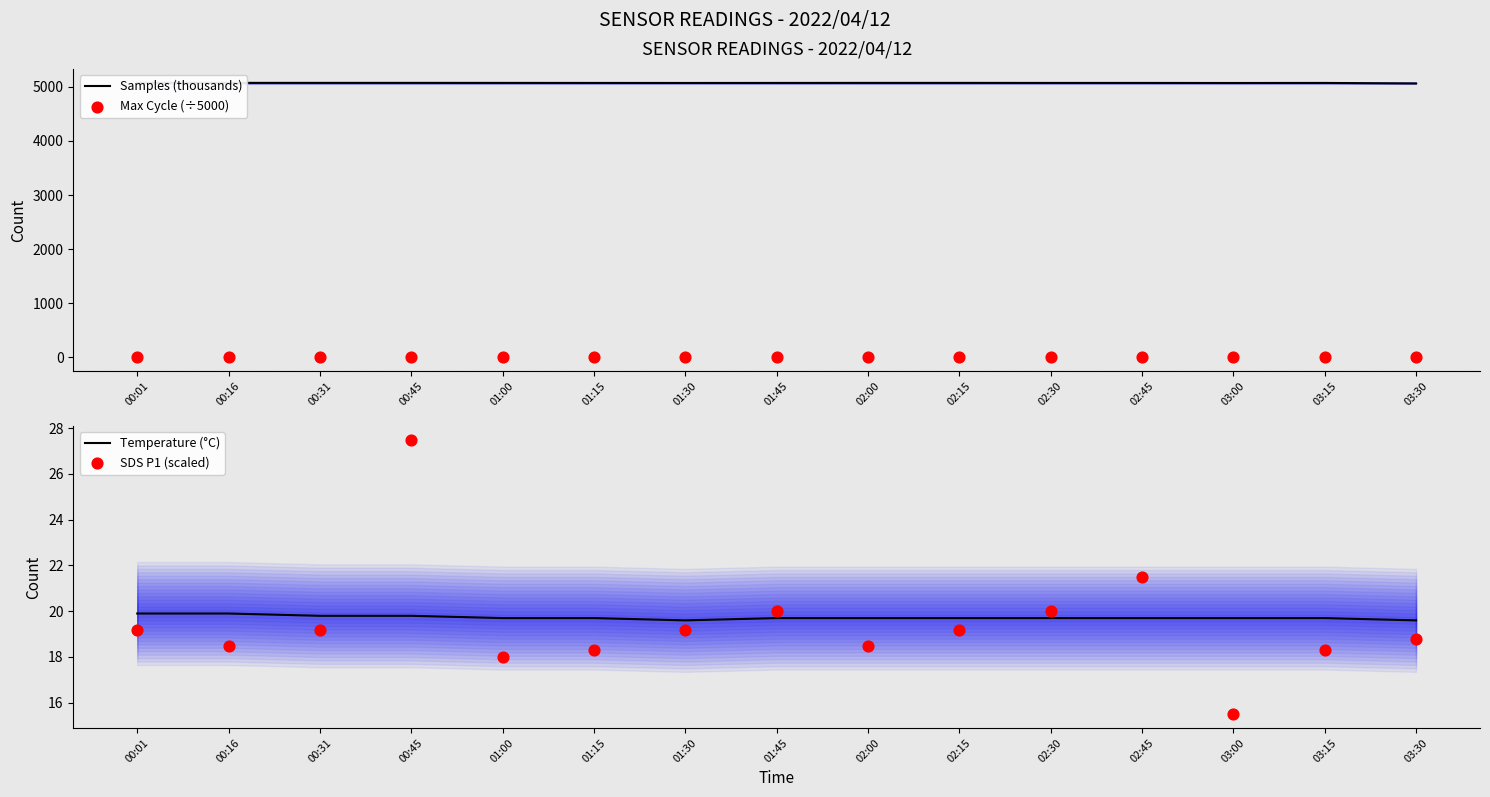

What are all the series names shown in the legend?

Samples (thousands), Max Cycle (÷5000), Temperature (°C), SDS P1 (scaled)